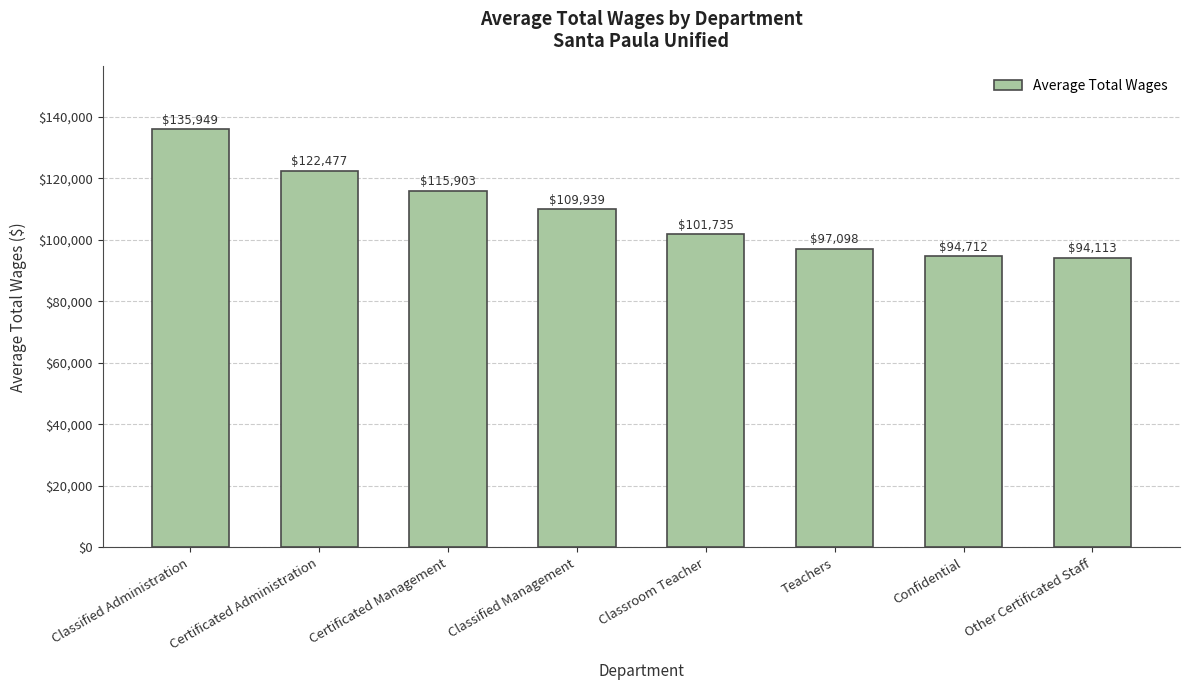

Approximately how many times larger is the value at Certificated Administration compared to Classroom Teacher?

1.2